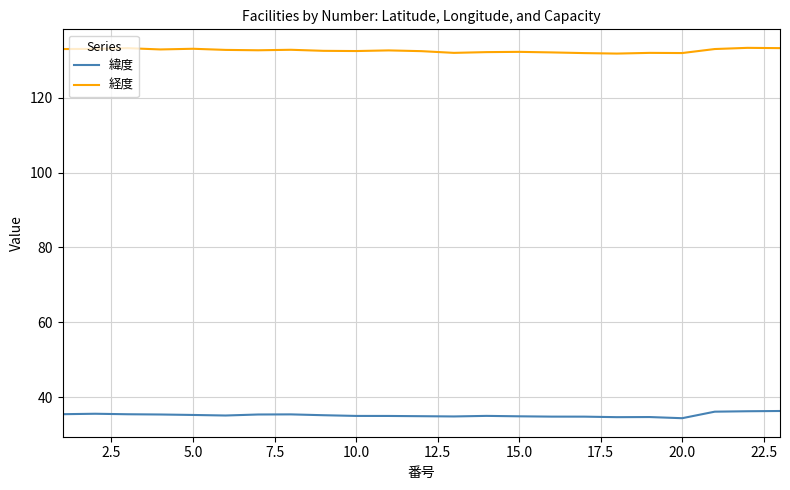

What is the highest value of the 経度 series?

133.3